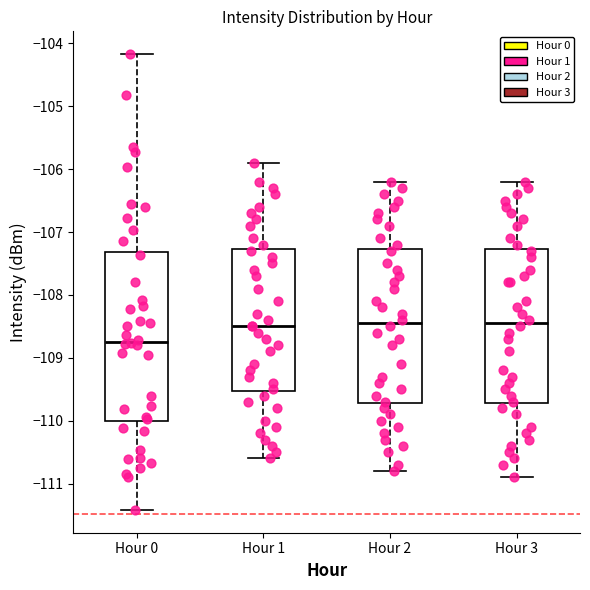

Reading left to right, read every box against the y-axis: the position of its median line, the range the box covers, and the ends of its whiskers. The values are not printed on the chart, so give them approximately, as read against the axis.

Hour 0: median -108.7, box -110.0 to -107.3, whiskers -111.4 to -104.2
Hour 1: median -108.5, box -109.5 to -107.3, whiskers -110.6 to -105.9
Hour 2: median -108.4, box -109.7 to -107.3, whiskers -110.8 to -106.2
Hour 3: median -108.4, box -109.7 to -107.3, whiskers -110.9 to -106.2